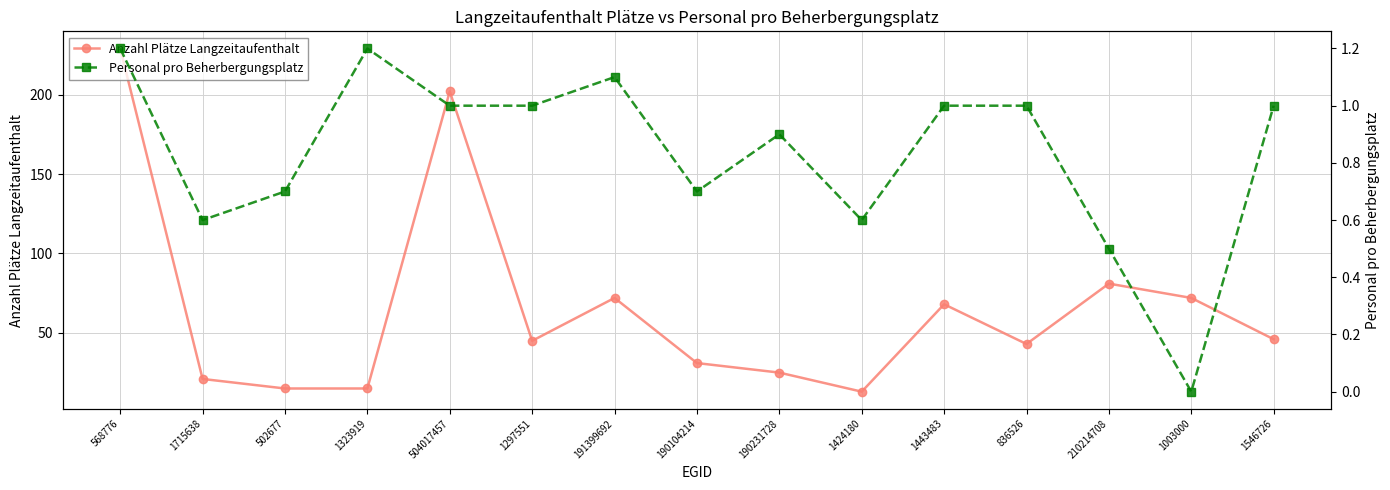

What is the sum of the Personal pro Beherbergungsplatz values at 1297551 and 210214708?

1.5